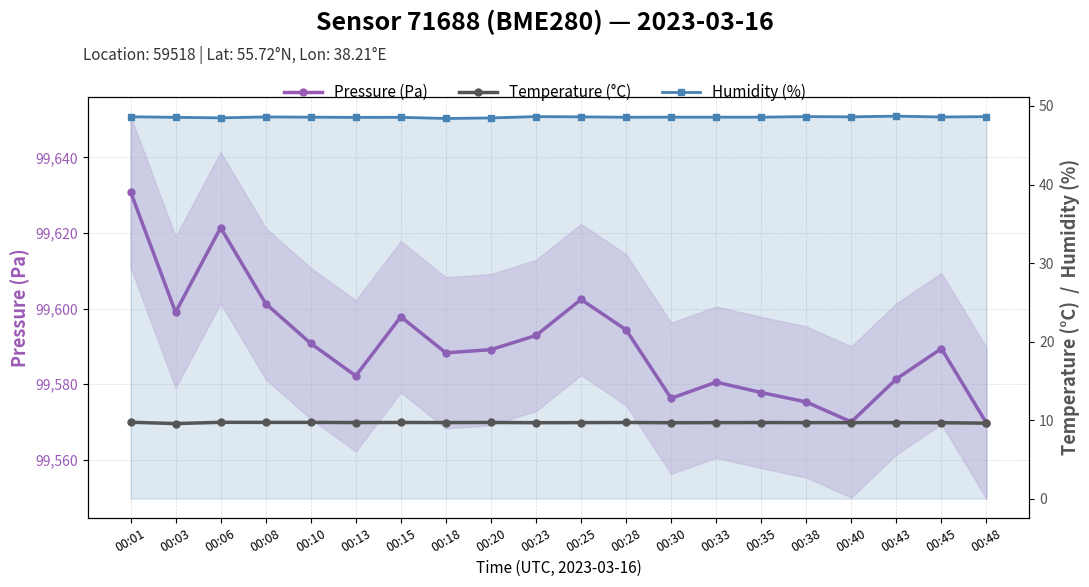

In Pressure (Pa), how many points are higher than both neighbors (excluding endpoints)?

5